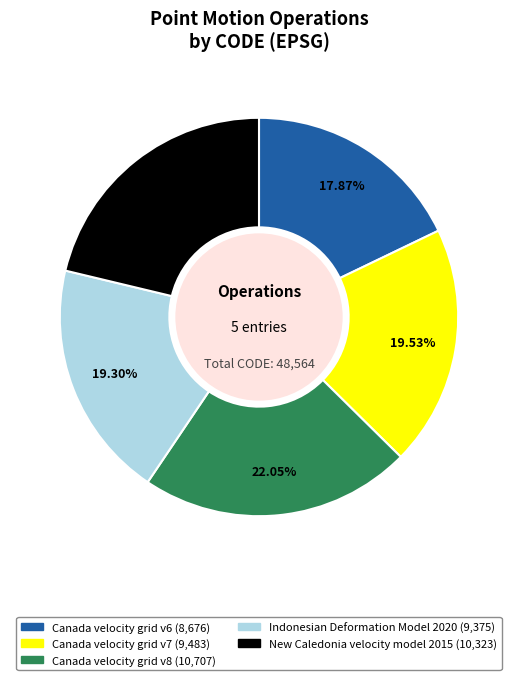

Approximately how many times larger is the value at Canada velocity grid v7 compared to Indonesian Deformation Model 2020?

1.0